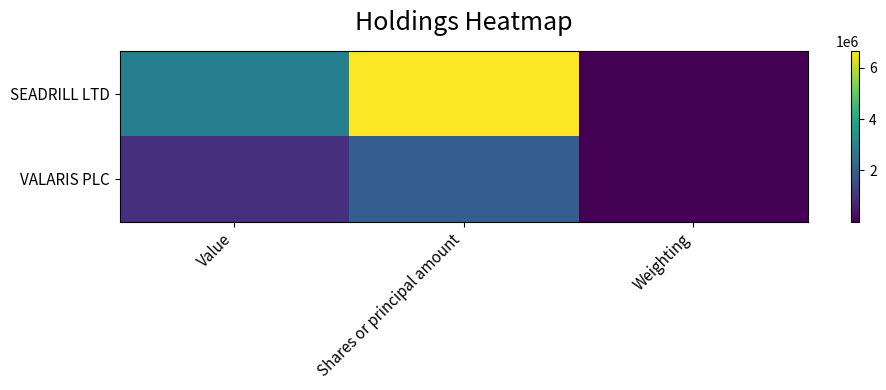

Reading left to right, extract all data points from this chart.

SEADRILL LTD: Value=2863000.0	Shares or principal amount=6657192.0	Weighting=0.3
VALARIS PLC: Value=897000.0	Shares or principal amount=1993750.0	Weighting=0.1